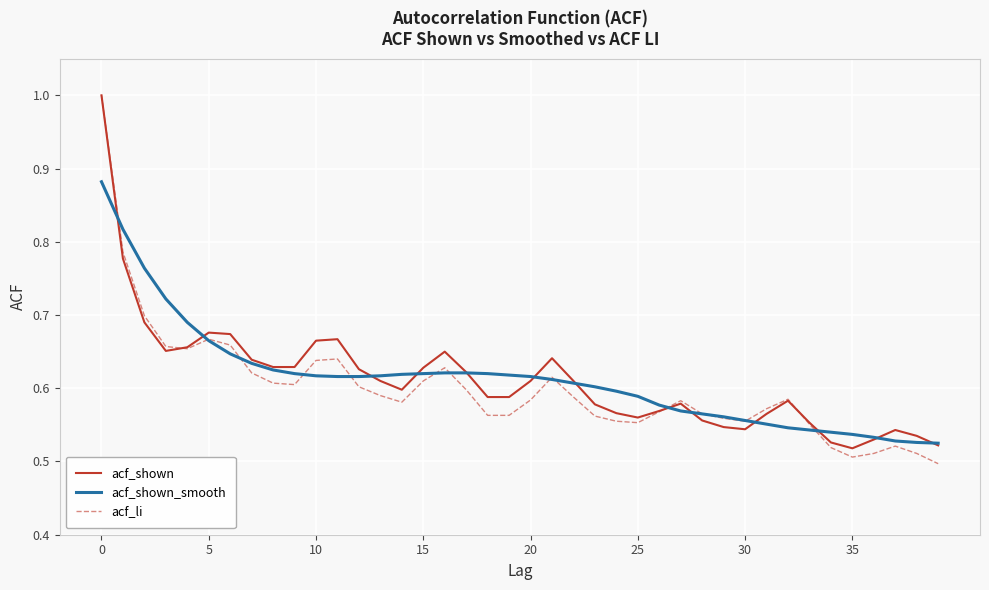

At how many categories does at least one series exceed 0?

40